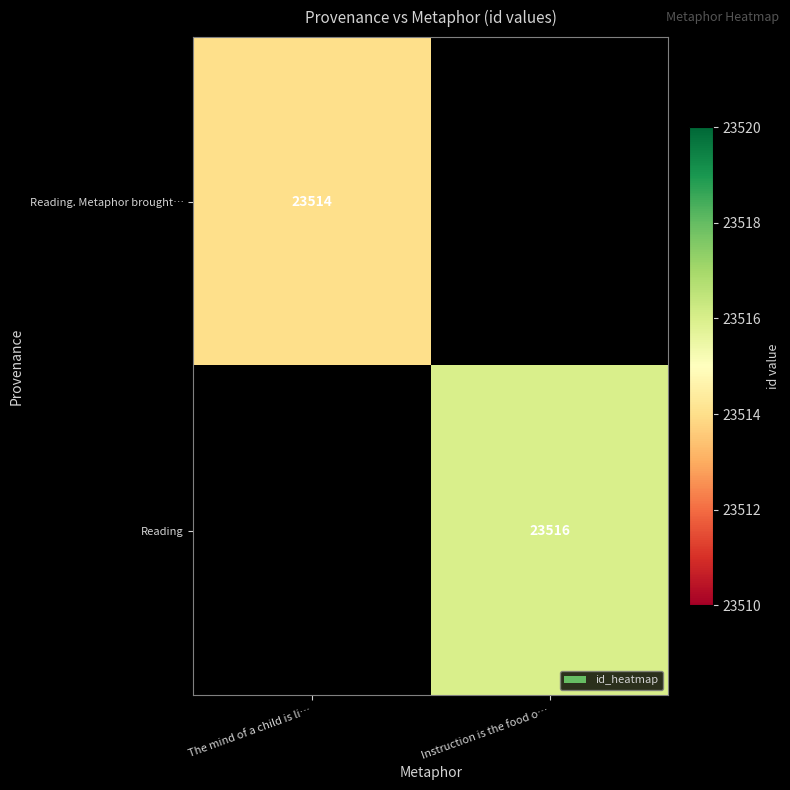

The value of Reading. Metaphor brought… at The mind of a child is li… is 31476. True or false?

False